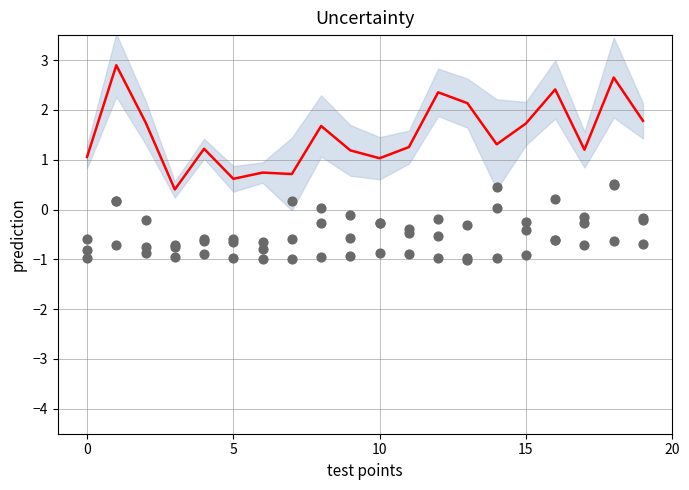

Which has a higher value, 9 or 11?

11